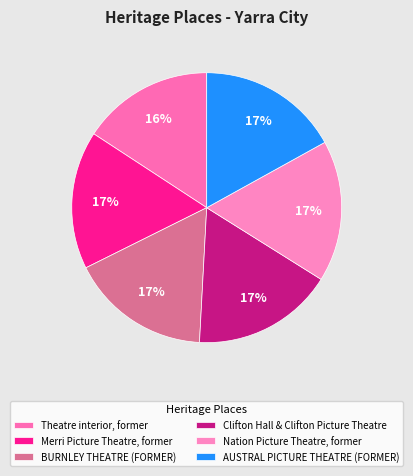

How much of the chart is everything except BURNLEY THEATRE (FORMER)?

83.2%